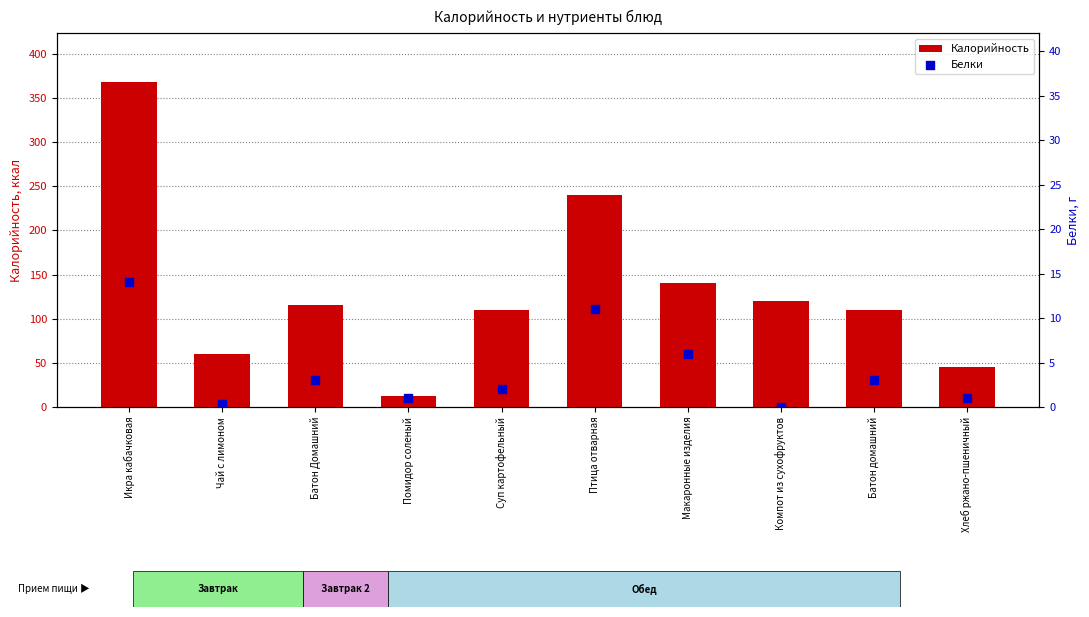

Is the value of Белки at Компот из сухофруктов greater than the value of Калорийность at Хлеб ржано-пшеничный?

No